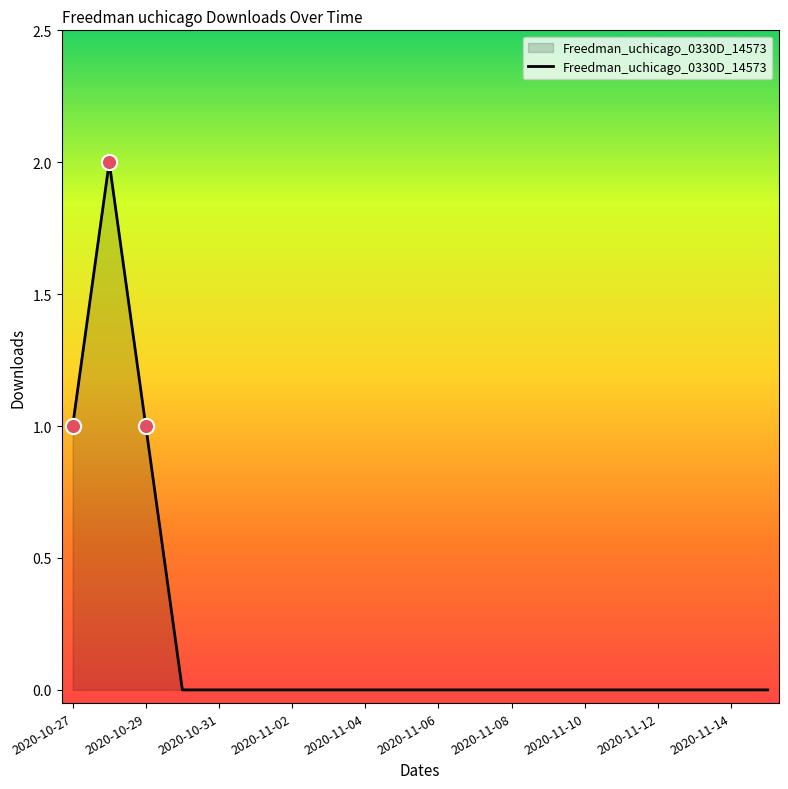

Does the chart have visible grid lines?

No